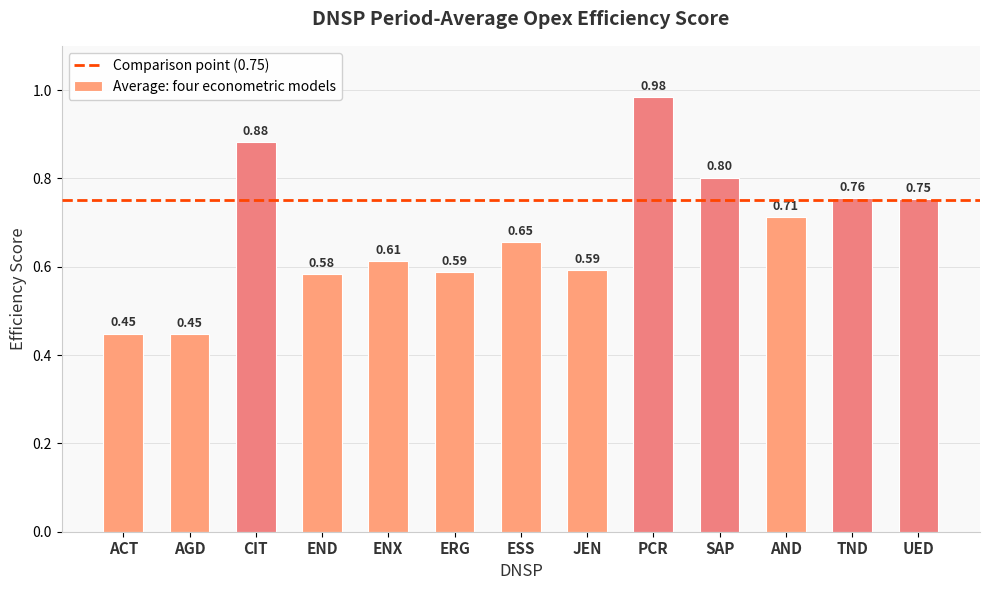

What is the change in value from ESS to AND?

+0.1